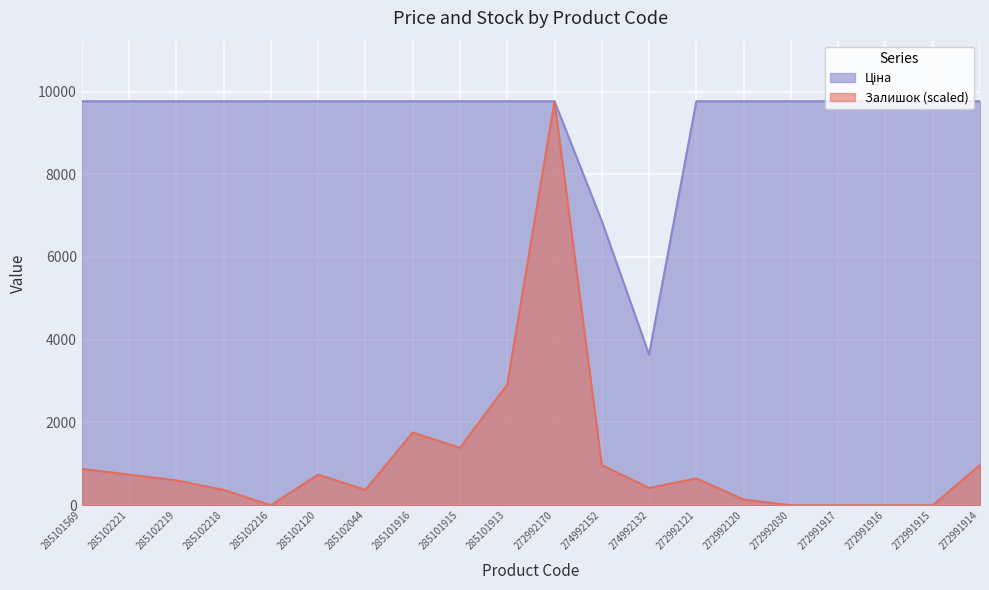

True or false: Ціна has a value of 3481.8 at 285101569.

False